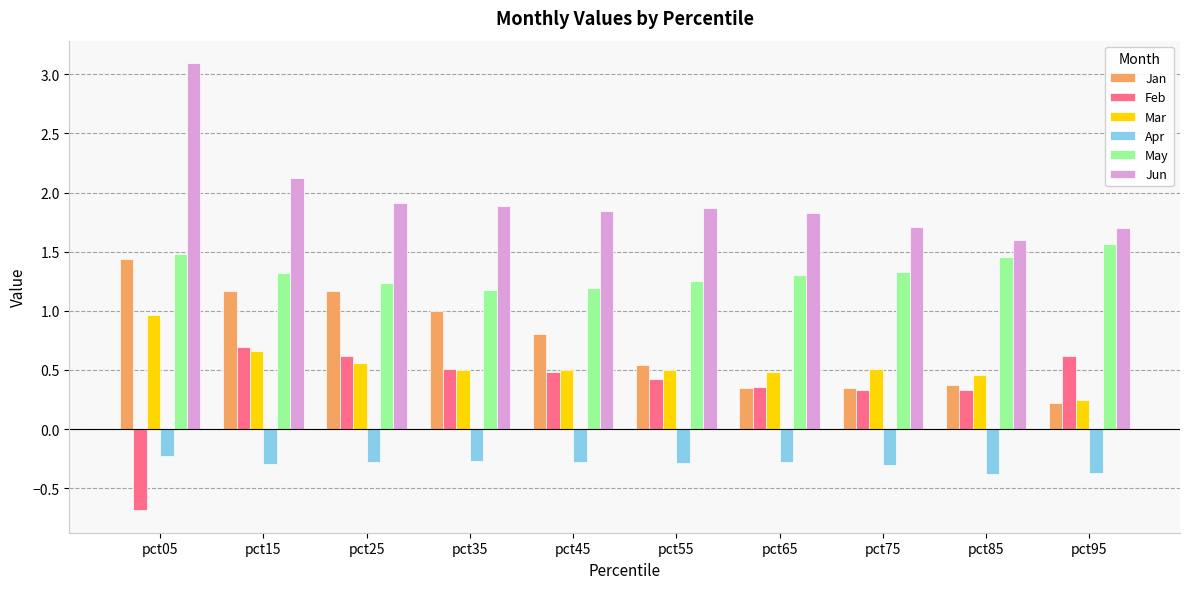

At how many categories does at least one series exceed 1?

10